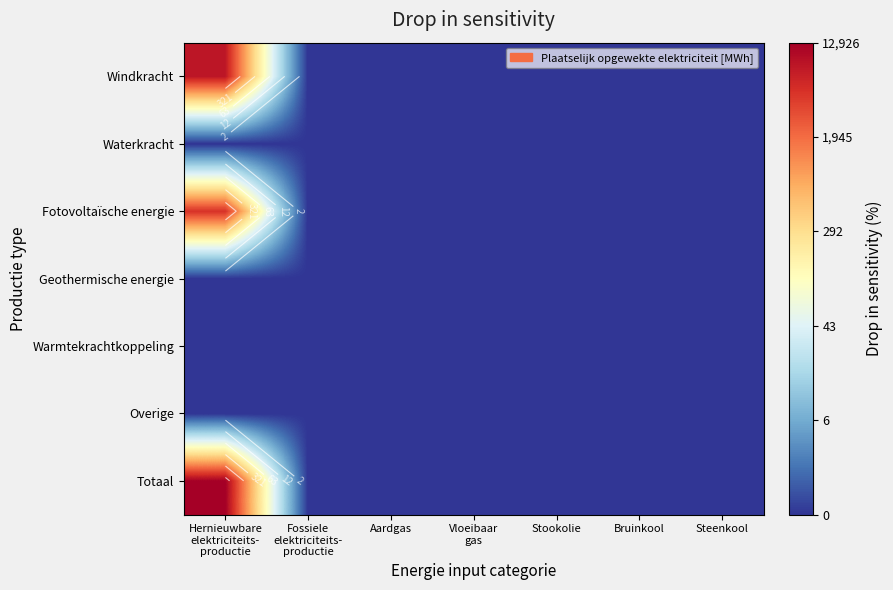

Which category has the highest value across all series?

Hernieuwbare
elektriciteits-
productie